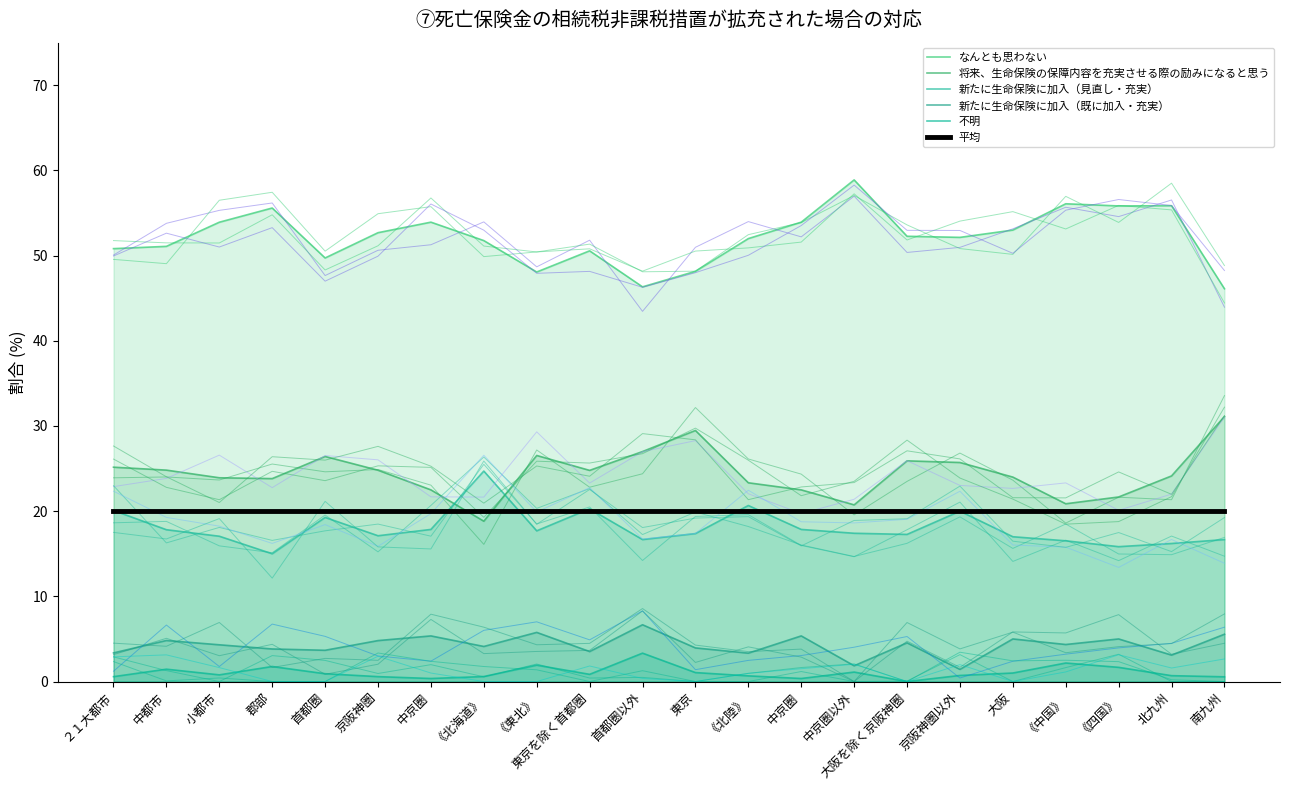

List the series in order of their peak value, highest first.

なんとも思わない, 将来、生命保険の保障内容を充実させる際の励みになると思う, 新たに生命保険に加入（見直し・充実）, 平均, 新たに生命保険に加入（既に加入・充実）, 不明